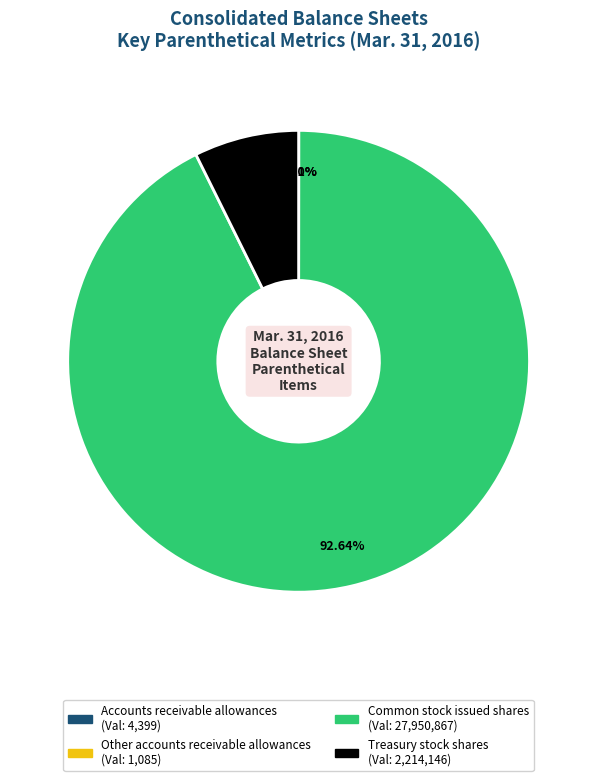

Which category accounts for the majority?

Common stock issued shares